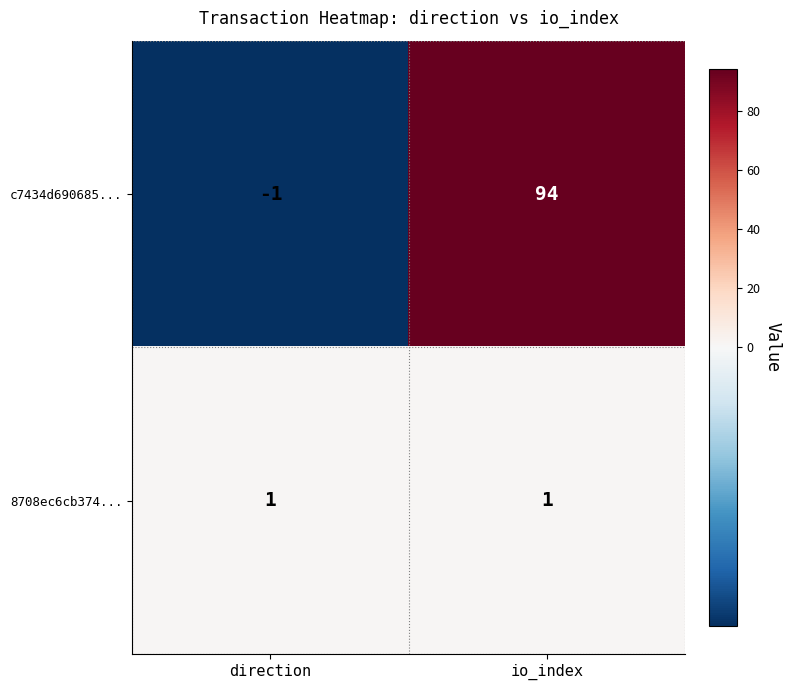

What is the maximum value shown in the chart?

94